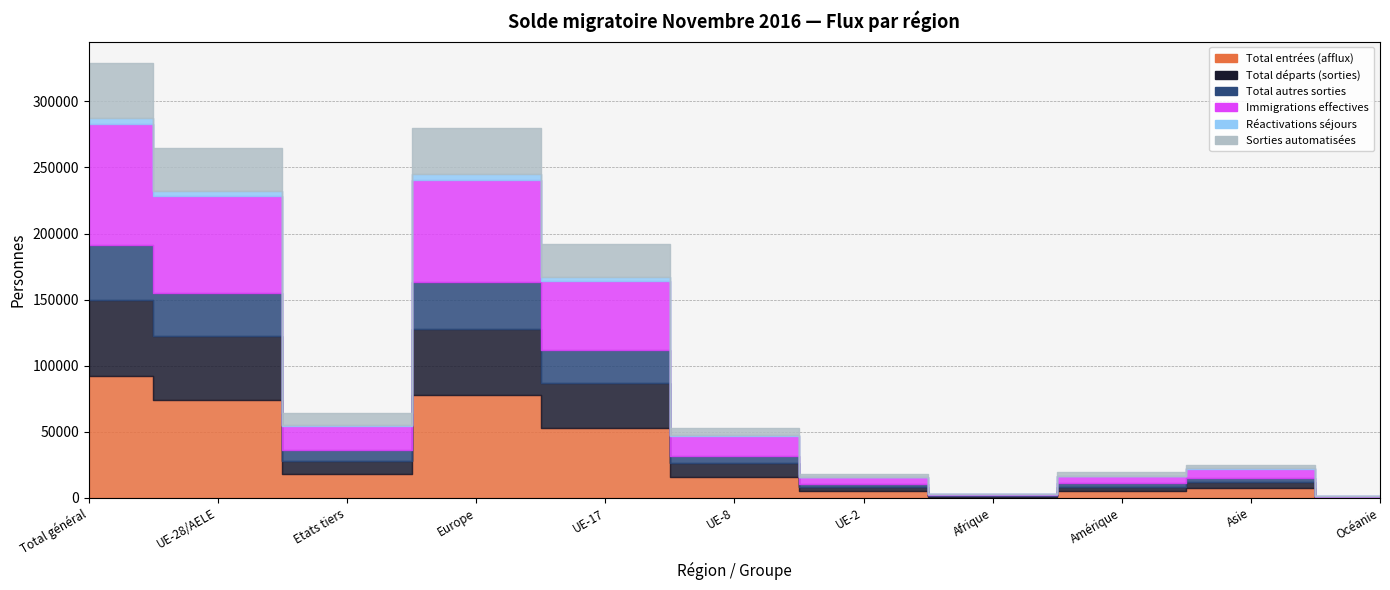

How many interior local peaks does the Total départs (sorties) series have?

2